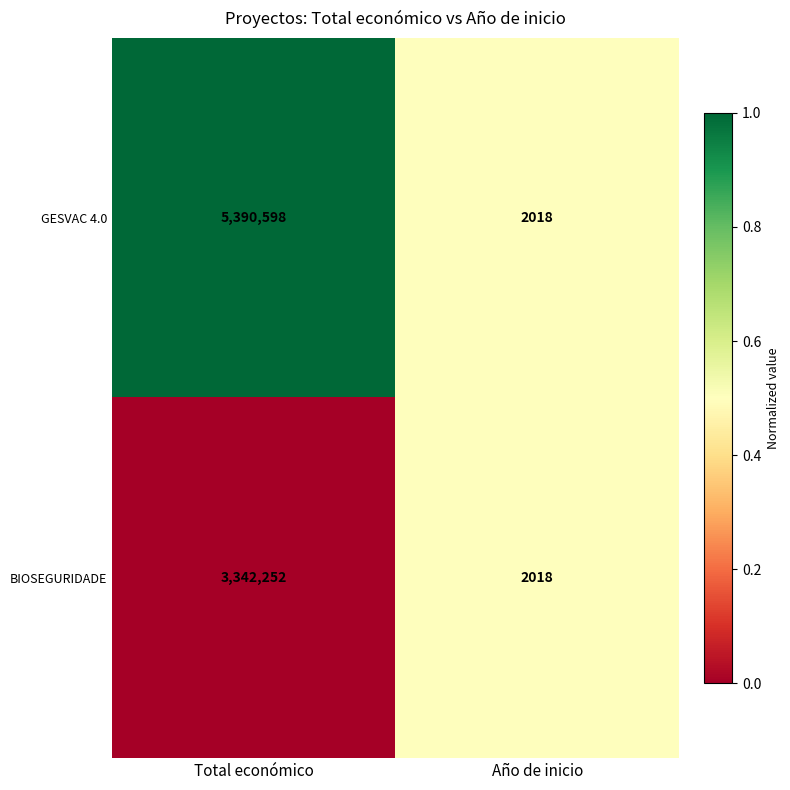

Which series has the largest total across all categories?

GESVAC 4.0